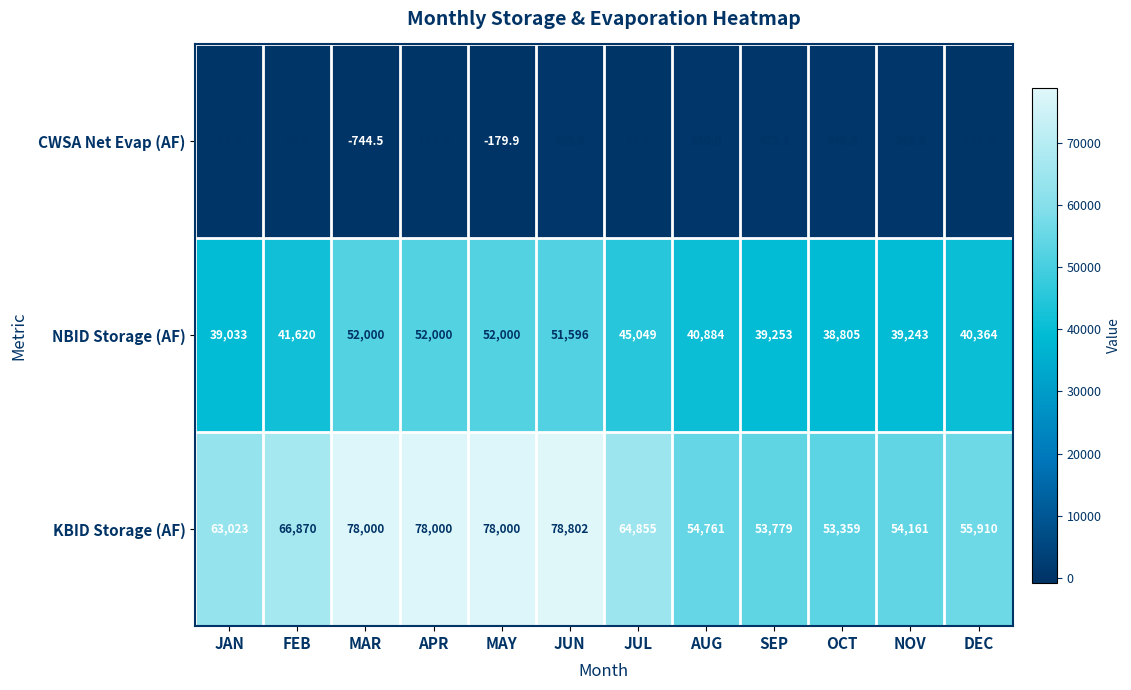

What is the average value of the KBID Storage (AF) series?

64960.0